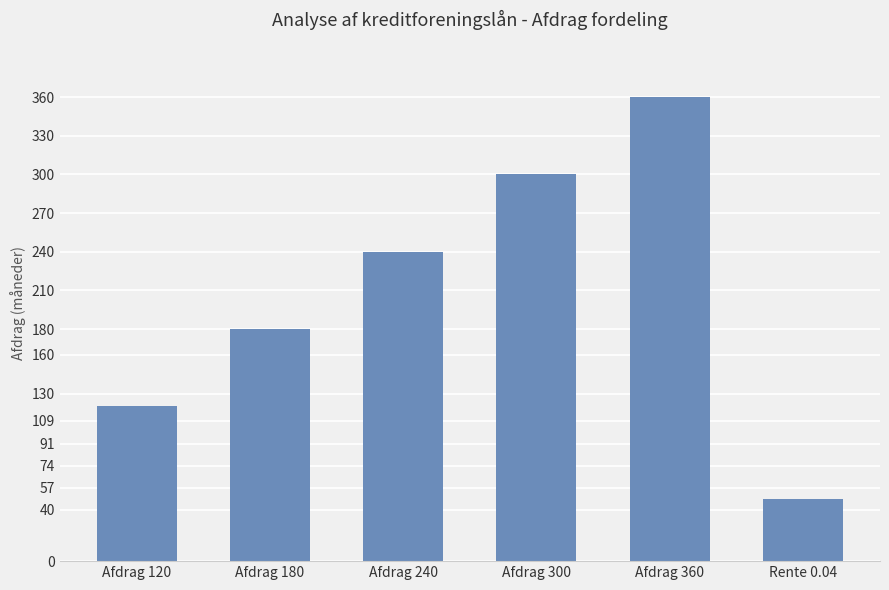

Reading left to right, transcribe all the data shown in this chart.

120	180	240	300	360	48